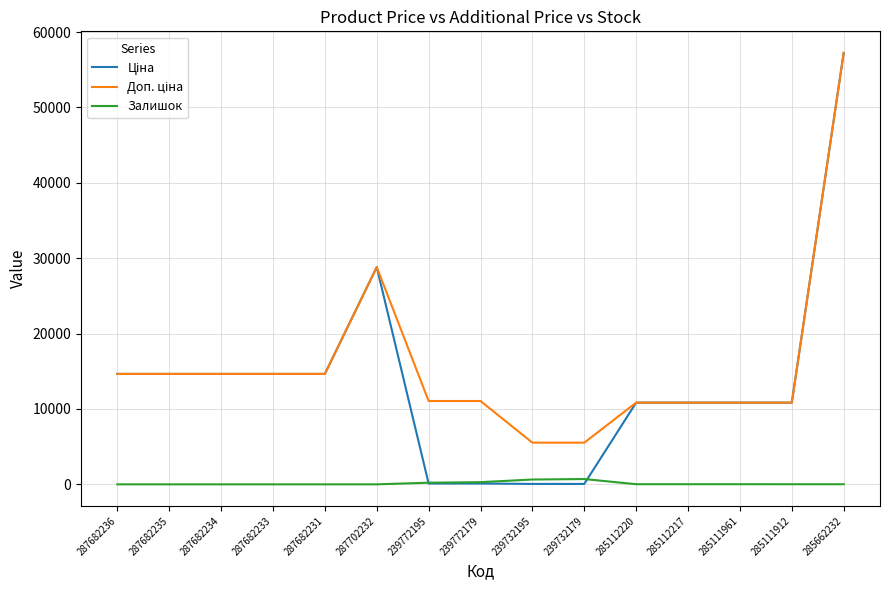

At which category is the sum across all series the highest?

285662232